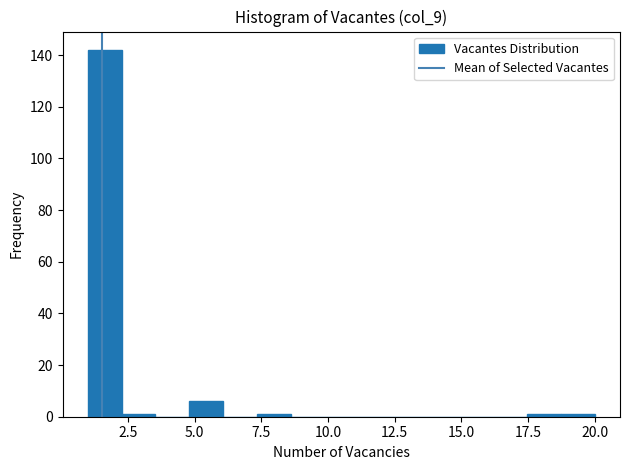

Around what value on the x-axis is the tallest bar? Give the approximate position of its centre, as read against the axis.

1.5